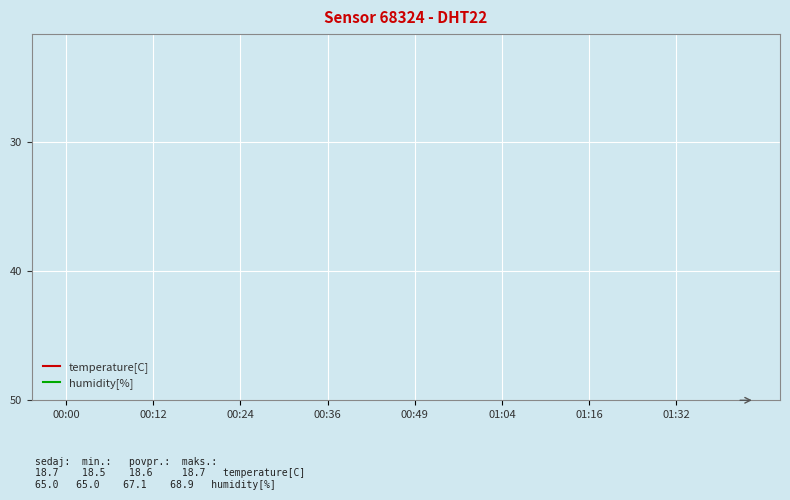

How many values in the humidity[%] series are below 67?

18